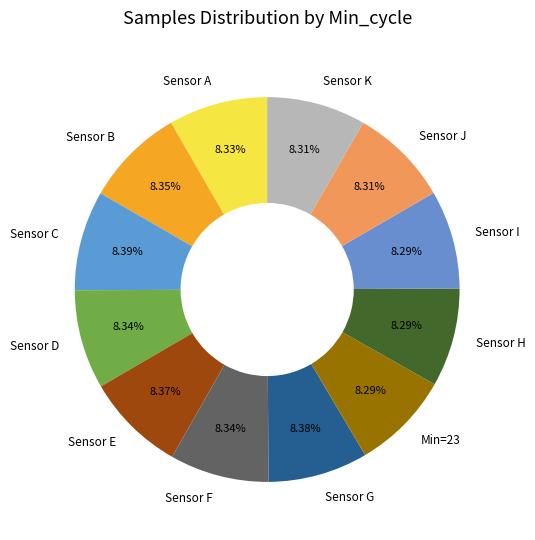

Combined, do Sensor B and Sensor F account for over 50%?

No